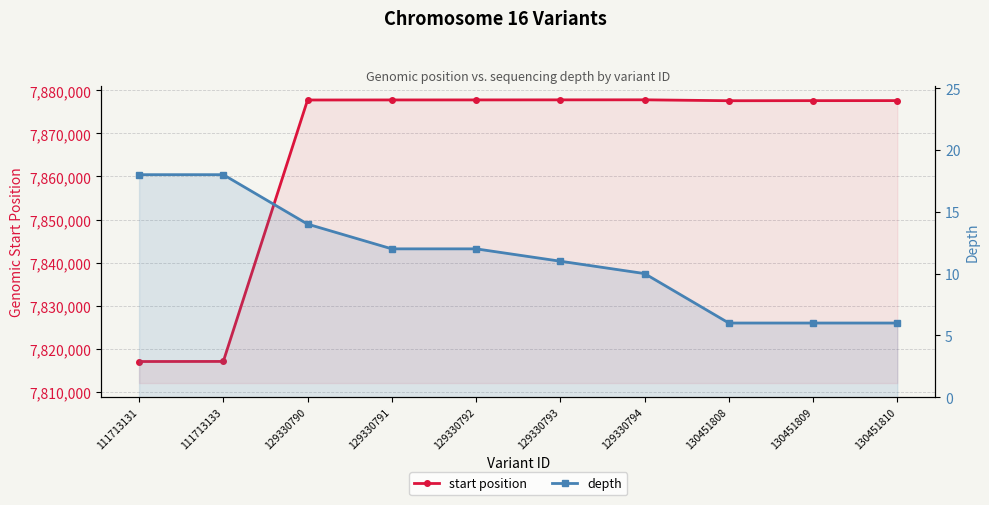

True or false: depth and start position cross at least once.

False